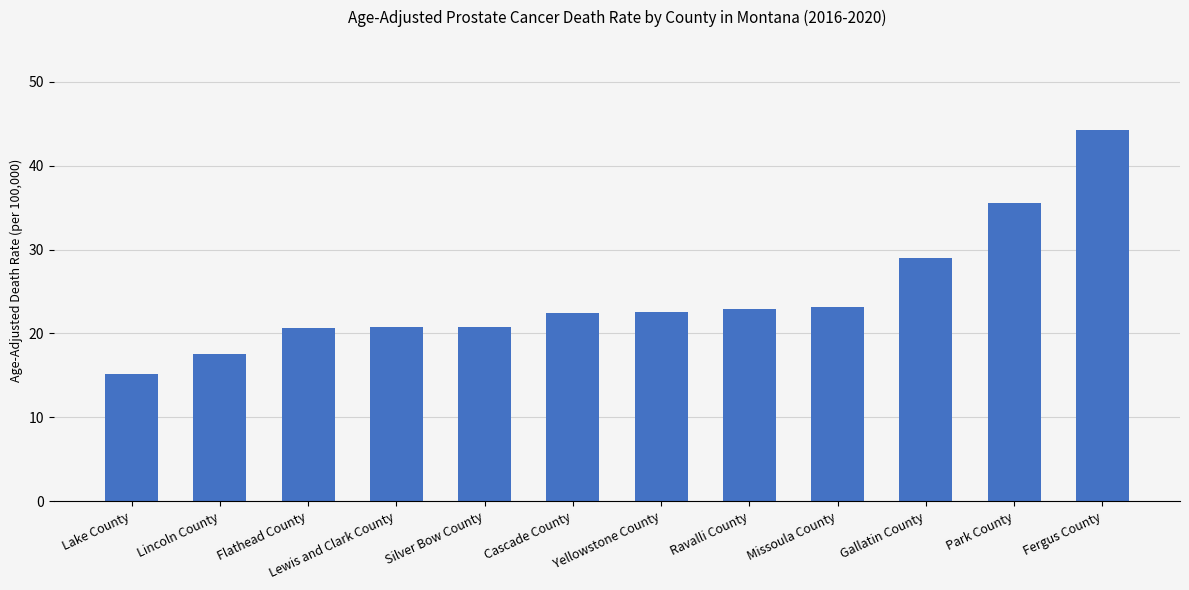

How many values are below 22?

5